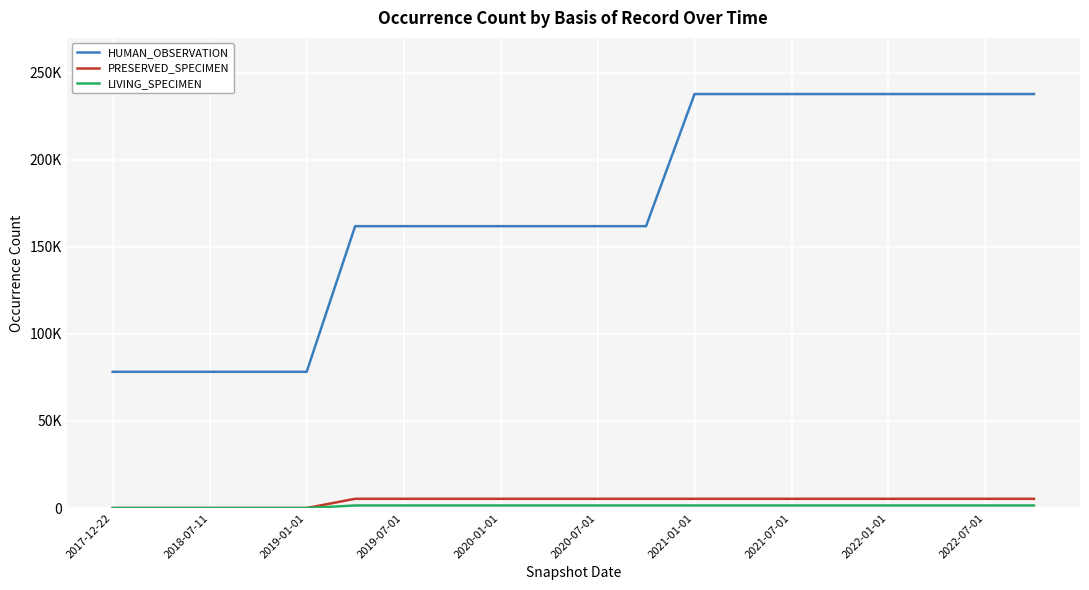

Does the chart display data point markers on the line(s)?

No